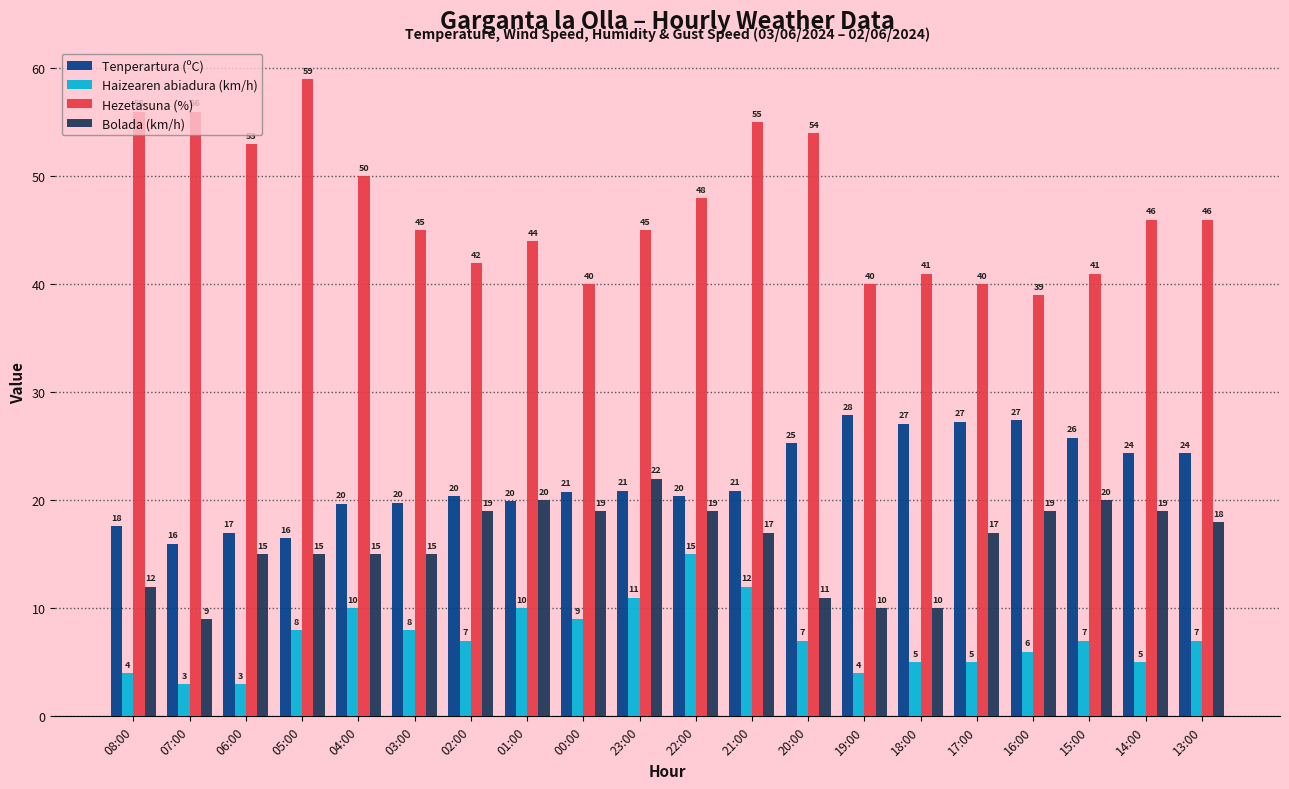

The Haizearen abiadura (km/h) series shows 5.0 at 18:00. True or false?

True